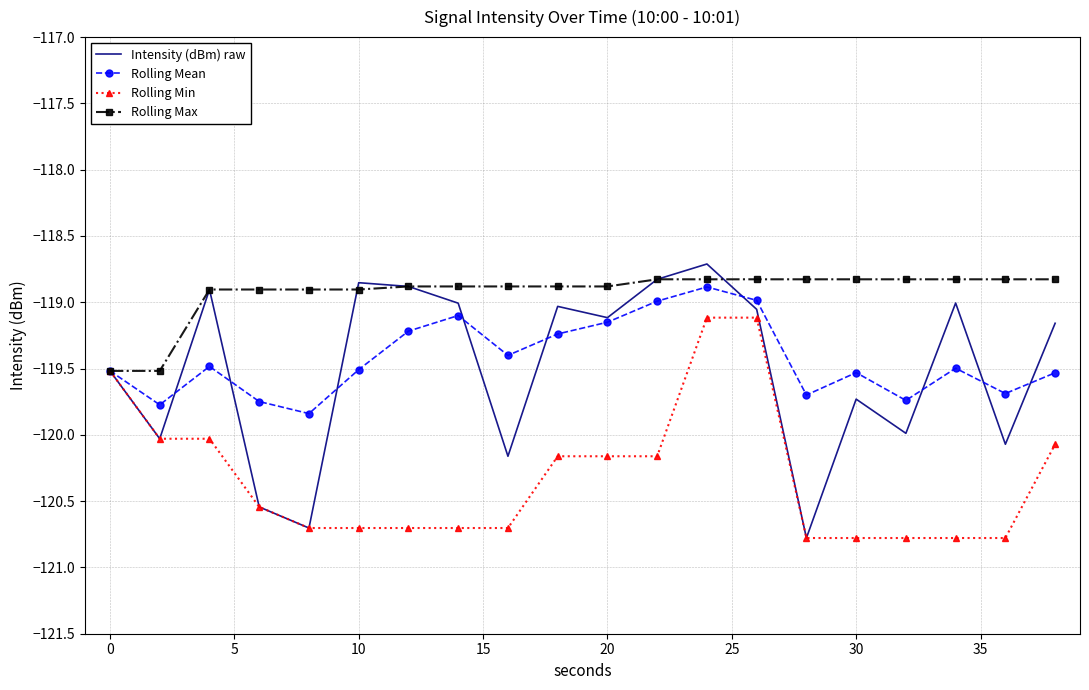

What is the difference between the second highest and second lowest values in the Rolling Mean series?

0.8